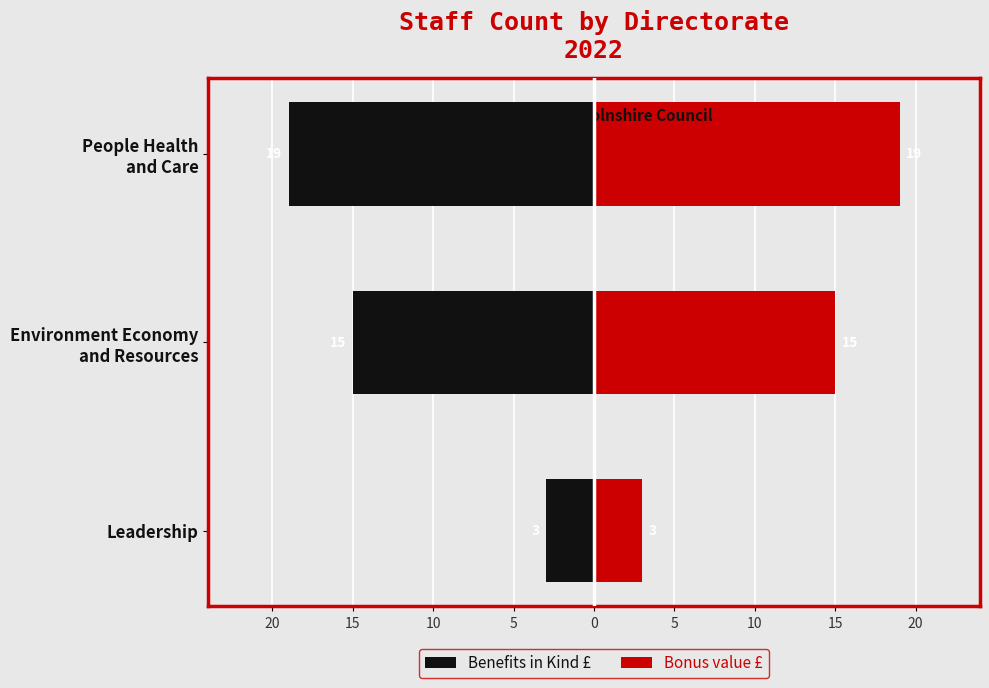

Reading left to right, list all the values displayed in this chart.

Benefits in Kind £: -3	-15	-19
Bonus value £: 3	15	19